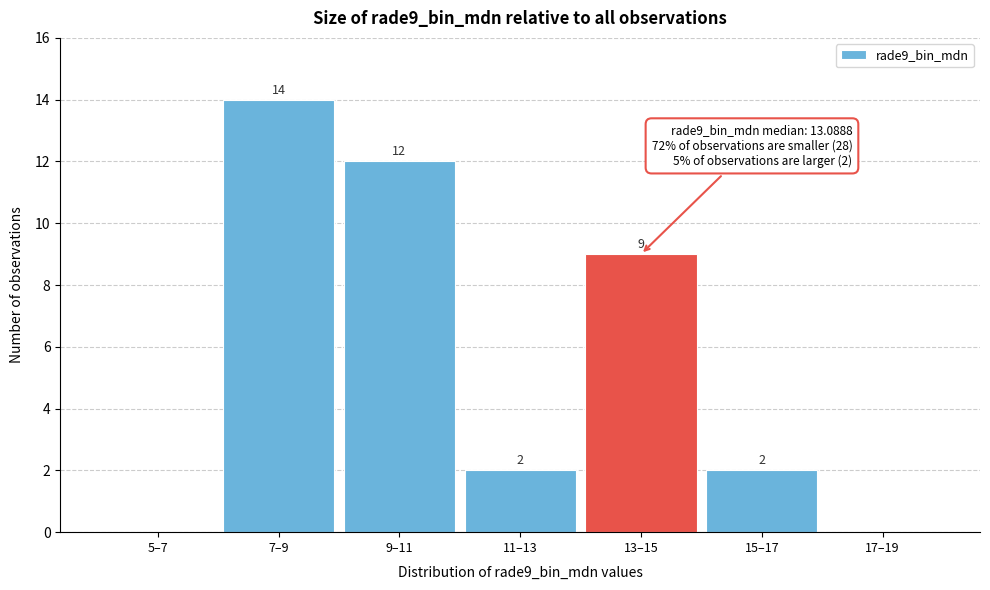

Reading left to right, extract all data points from this chart.

5–7=0	7–9=14	9–11=12	11–13=2	13–15=9	15–17=2	17–19=0